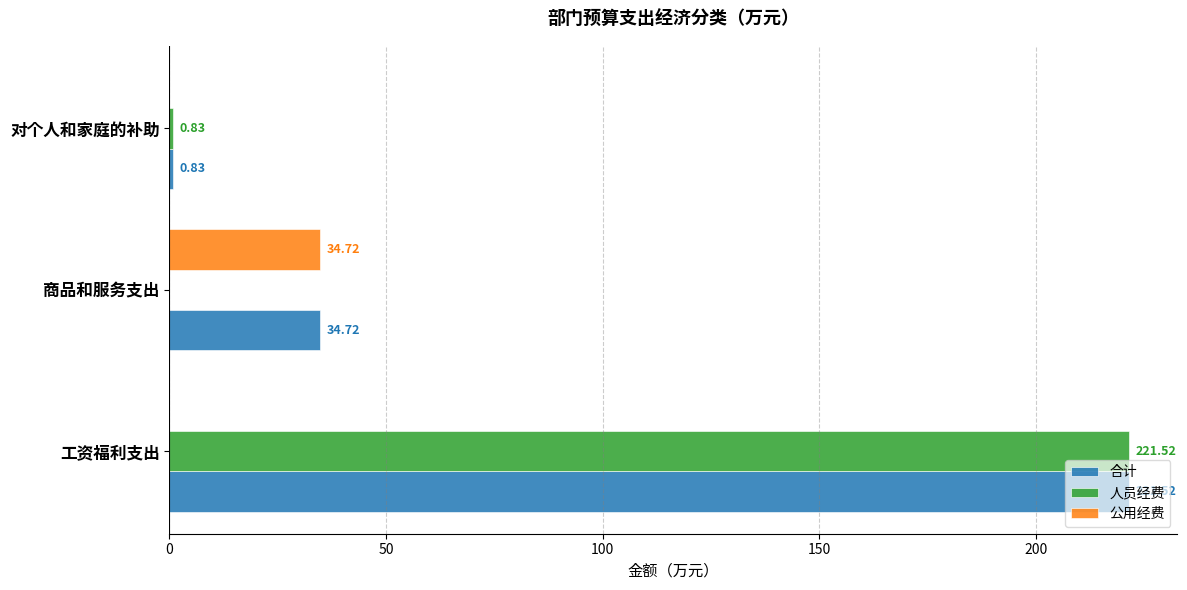

Is the value of 公用经费 at 对个人和家庭的补助 greater than the value of 合计 at 工资福利支出?

No